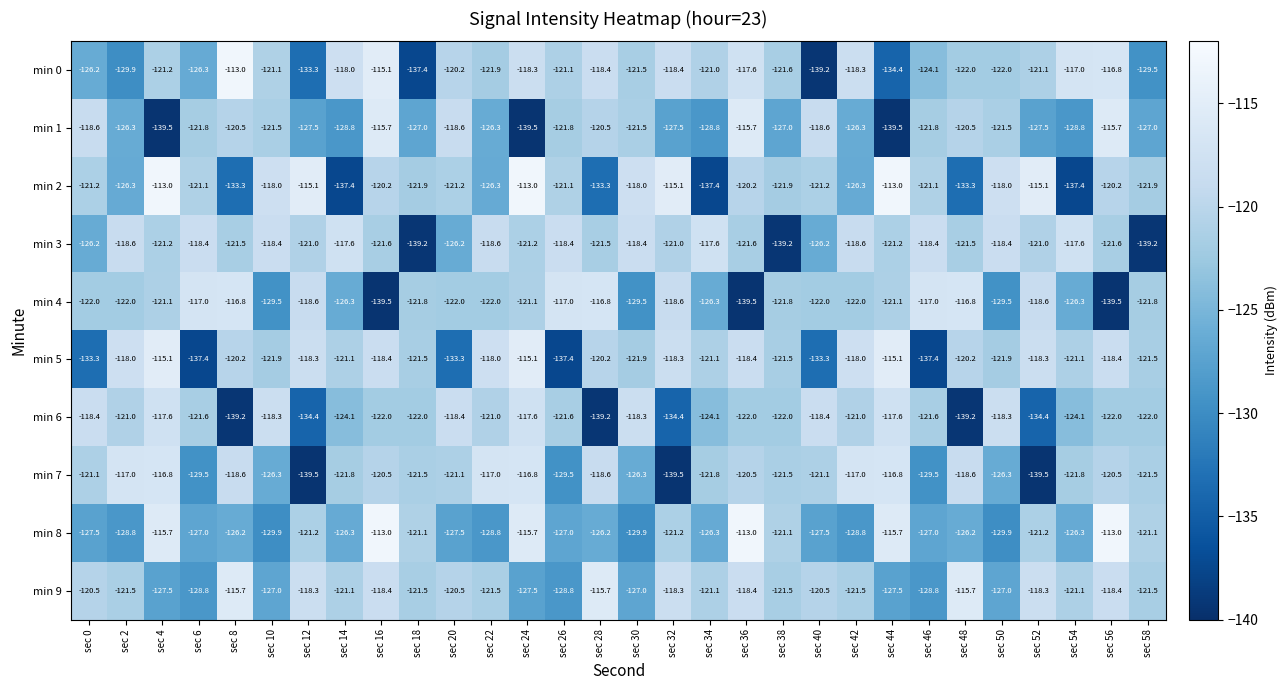

Which series has the largest range (max minus min)?

min 0